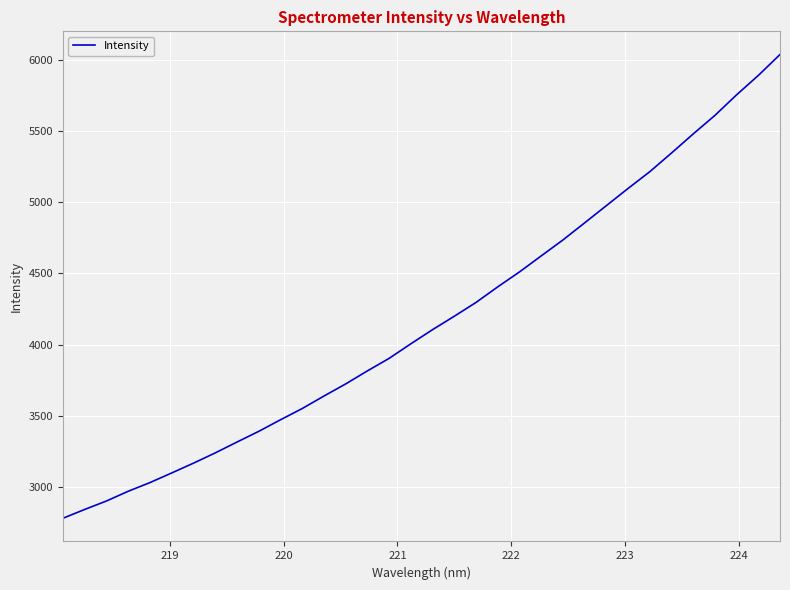

What is the maximum value shown in the chart?

6035.4